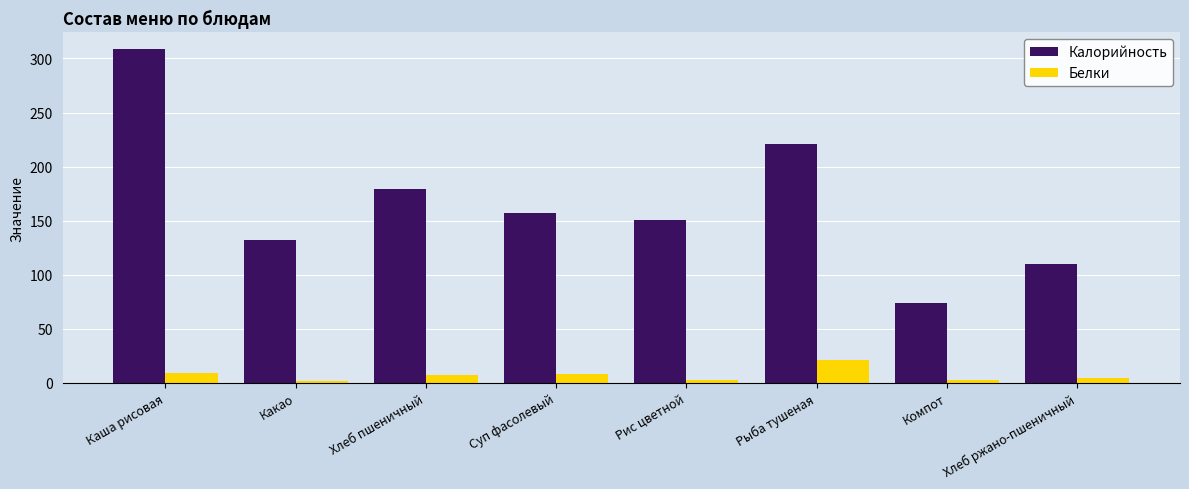

How many data points in Калорийность are less than 157?

4